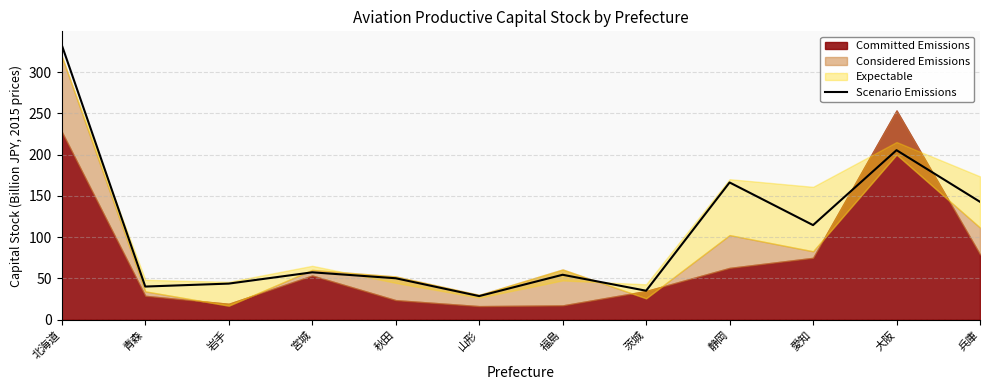

Approximately how many times larger is the value at 福島 compared to 北海道?

0.2